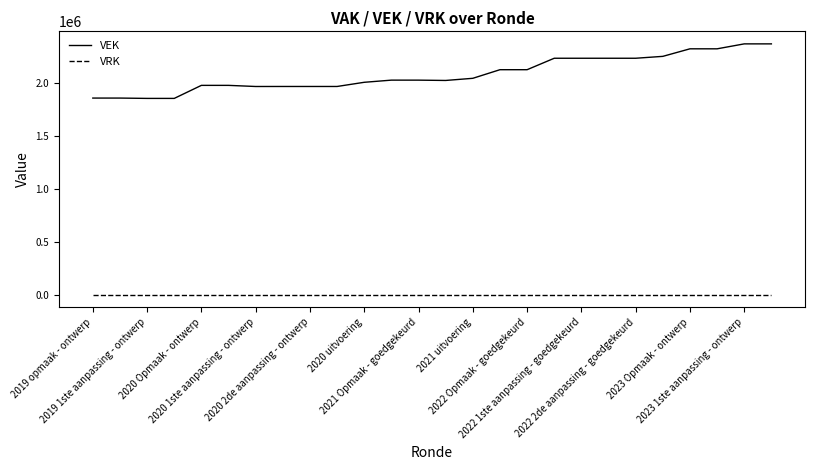

Which series has the largest range (max minus min)?

VEK